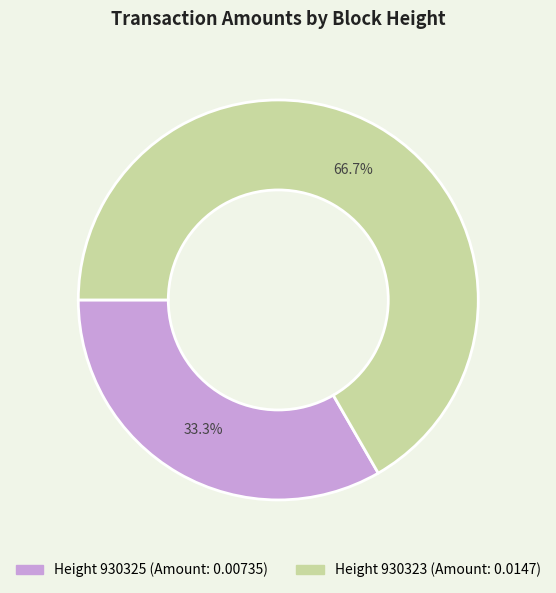

Is there a majority slice in this chart?

Yes